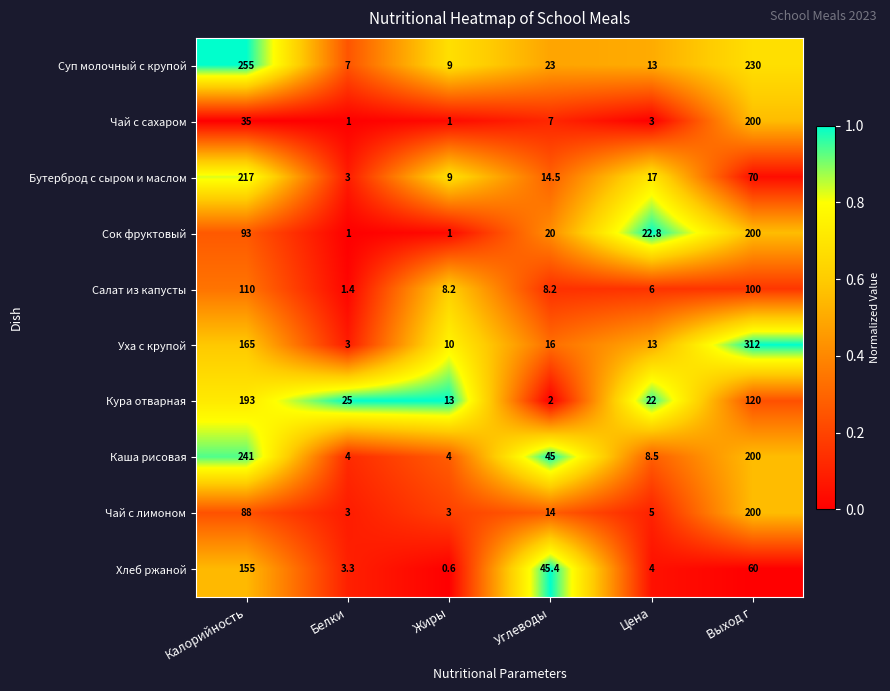

What is the smallest value displayed?

0.6